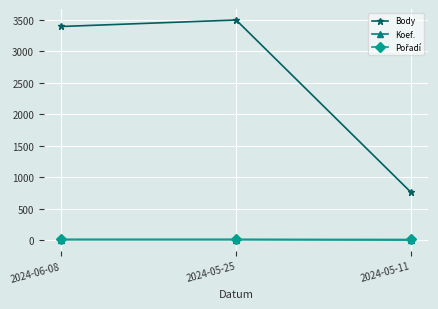

Is this an area chart (filled region under the line)?

No